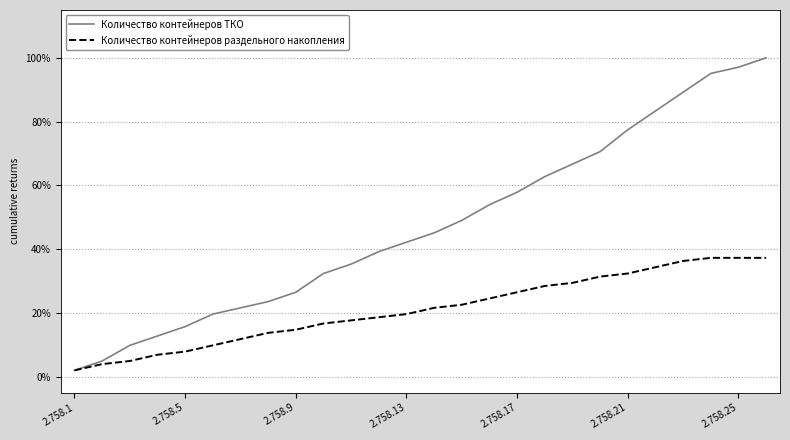

What is the maximum value for Количество контейнеров раздельного накопления?

37.3